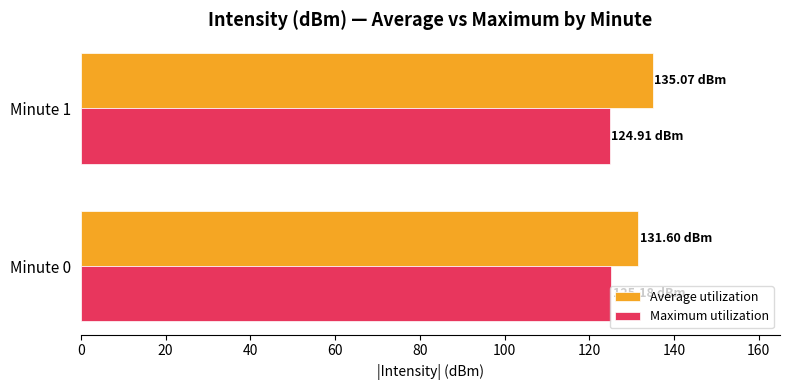

At which category does the chart reach its peak across all series?

Minute 1